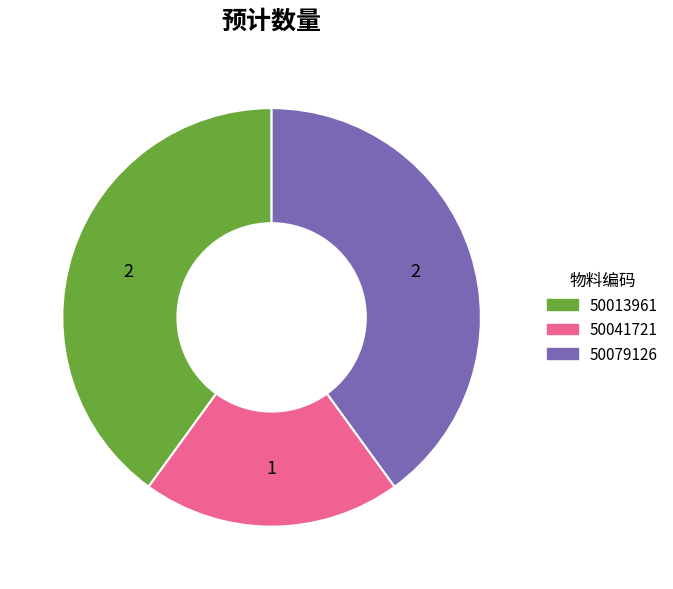

Combined, do 50013961 and 50079126 account for over 50%?

Yes